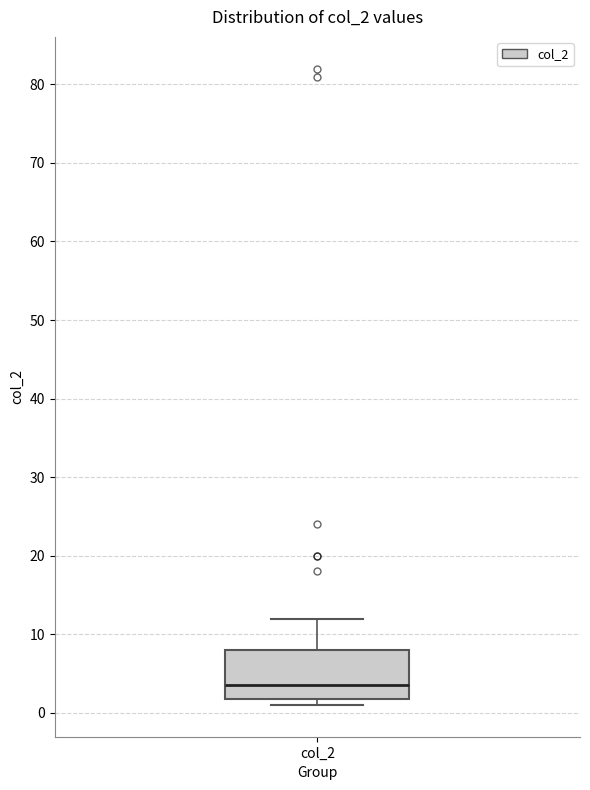

Where is the upper edge of the box for col_2 on the y-axis? The values are not printed on the chart, so give them approximately, as read against the axis.

8